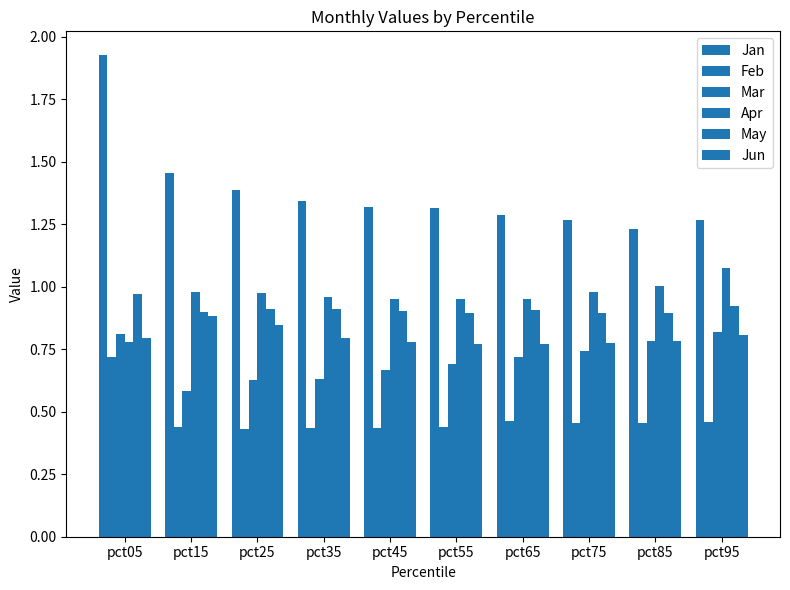

The value of Mar at pct95 is 1.4. True or false?

False